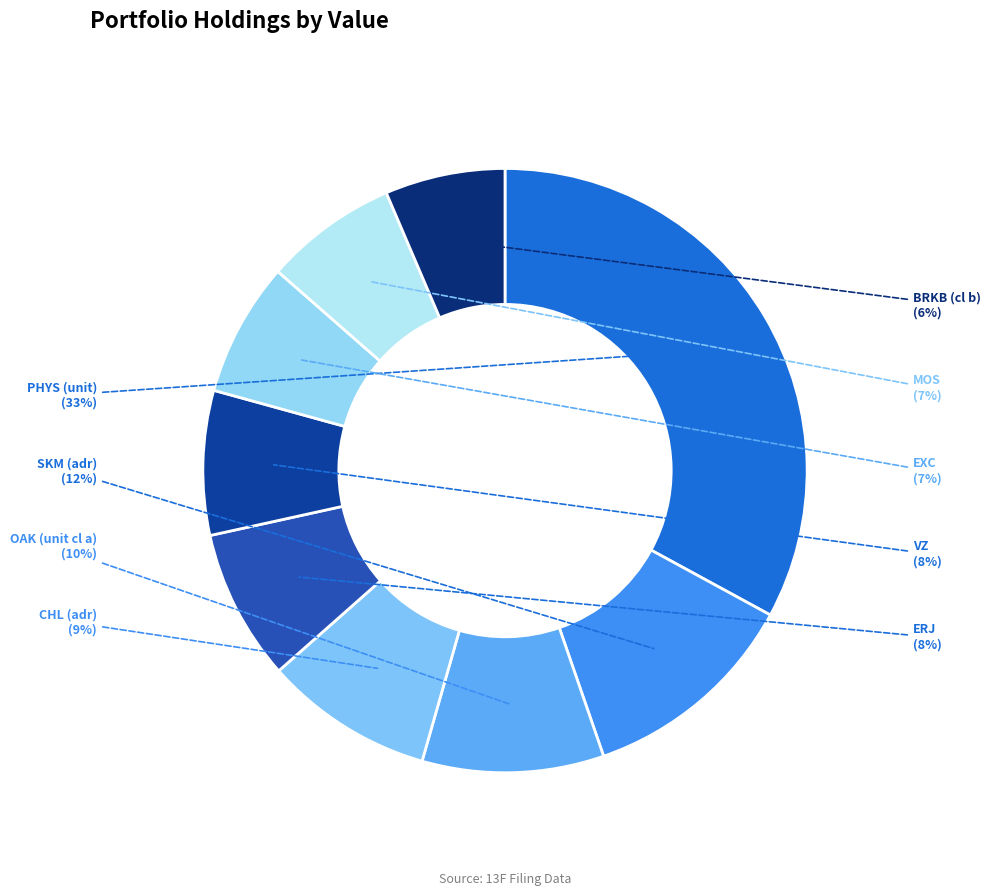

Which has a higher value, ERJ or OAK (unit cl a)?

OAK (unit cl a)